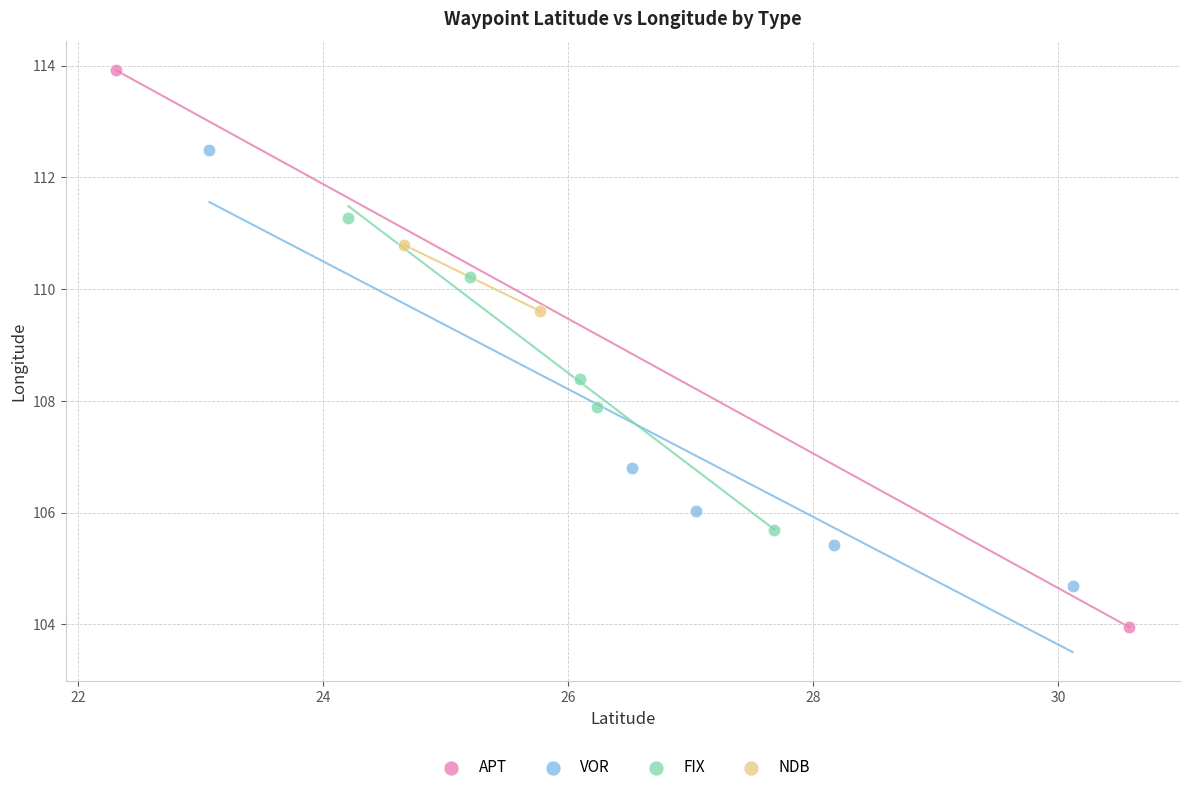

What are all the series names shown in the legend?

APT, VOR, FIX, NDB